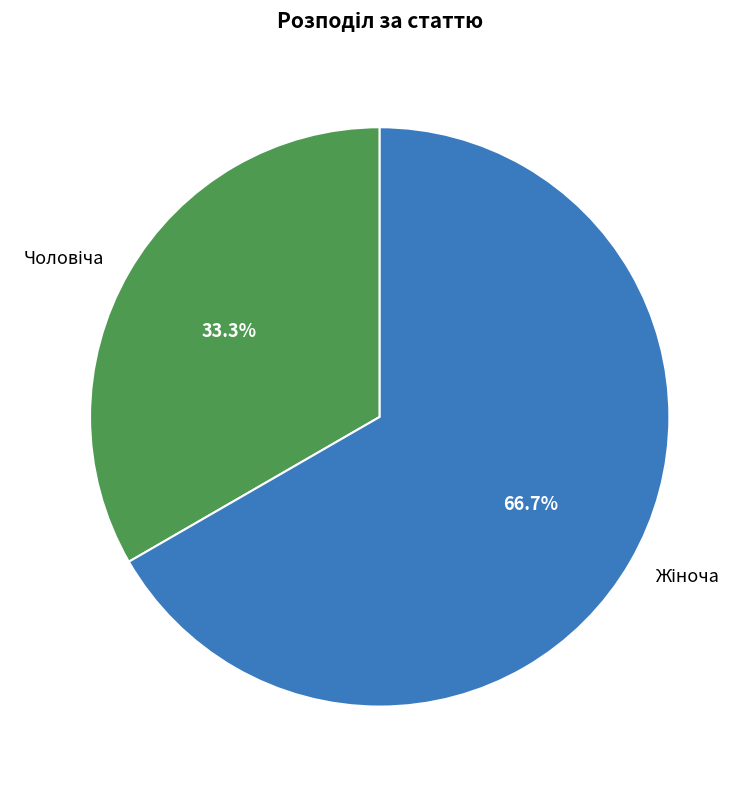

Is there any slice that represents more than half of the pie?

Yes